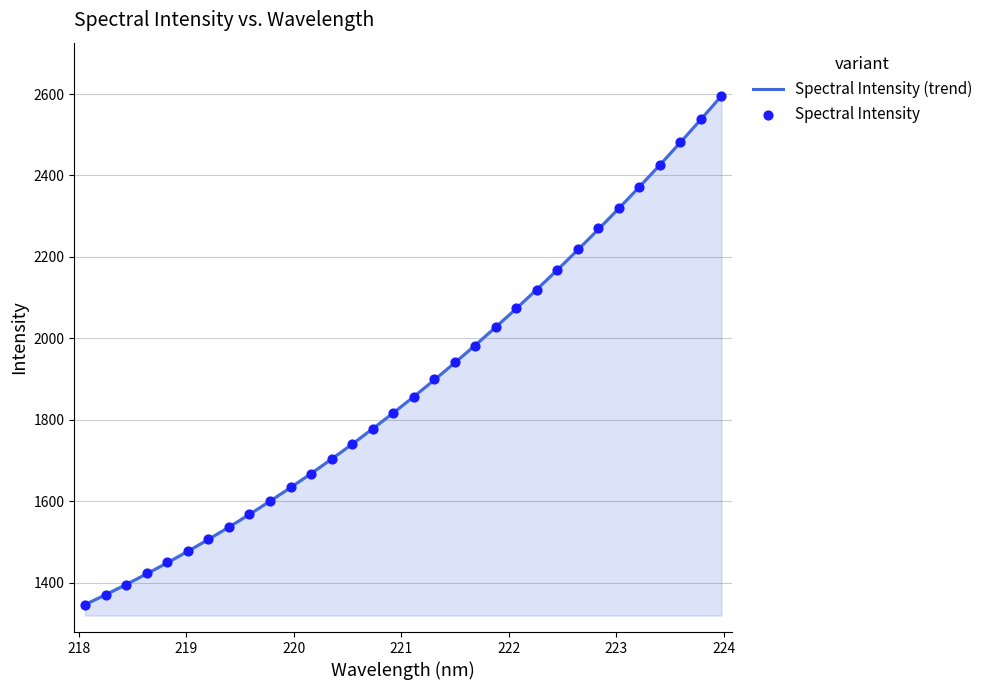

Which has a higher value, 220.3533 or 218.442?

220.3533